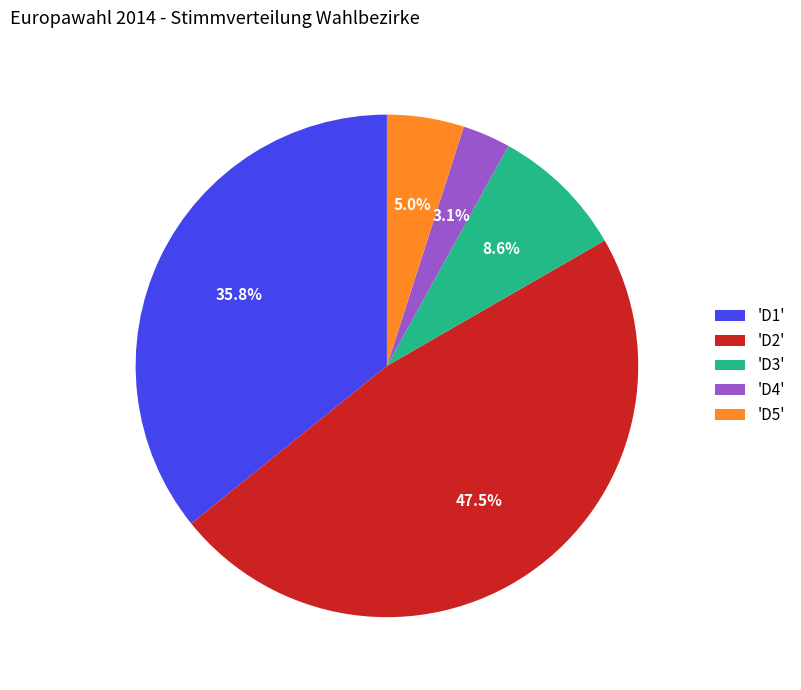

Is there any slice that represents more than half of the pie?

No